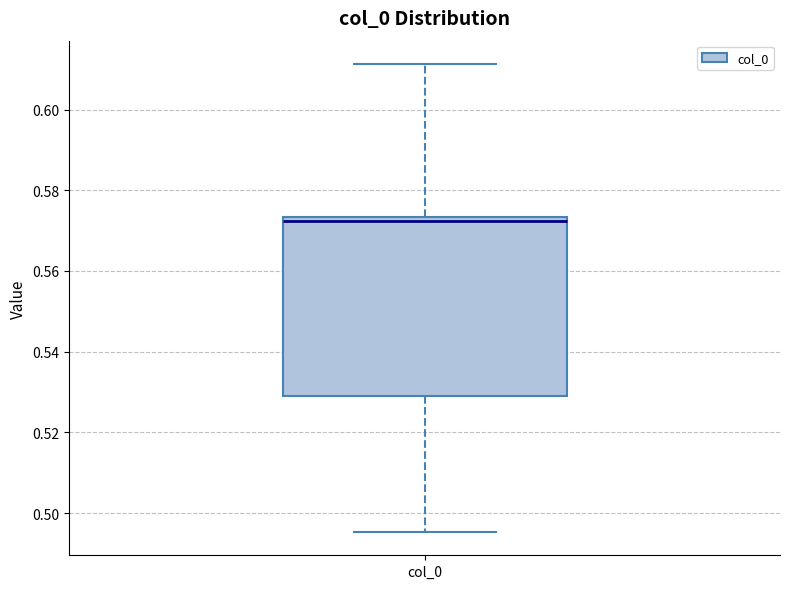

Transcribe this box plot: give where the median line is, the range the box spans, and where the two whiskers end, as read against the y-axis. The values are not printed on the chart, so give them approximately, as read against the axis.

median 0.572, box 0.530 to 0.574, whiskers 0.496 to 0.612